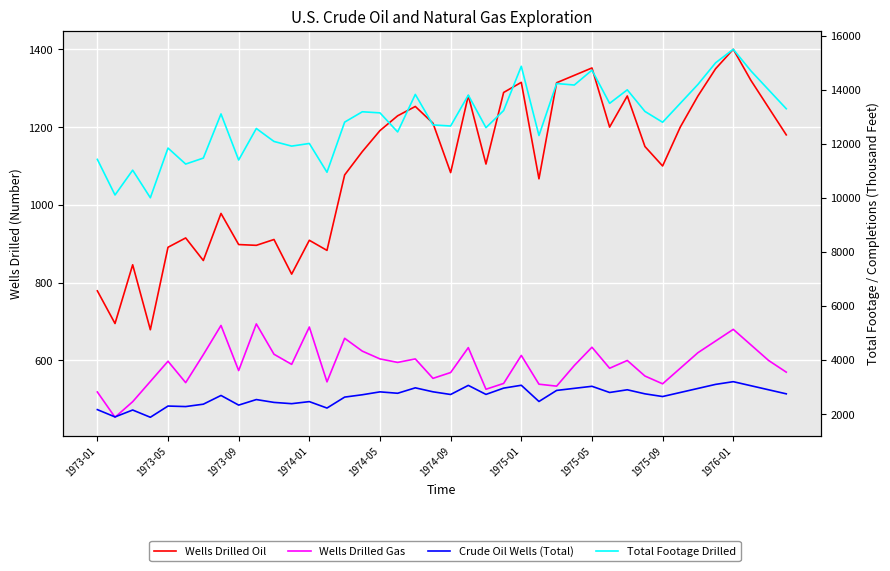

What is the difference between the maximum and minimum values in the Wells Drilled Gas series?

240